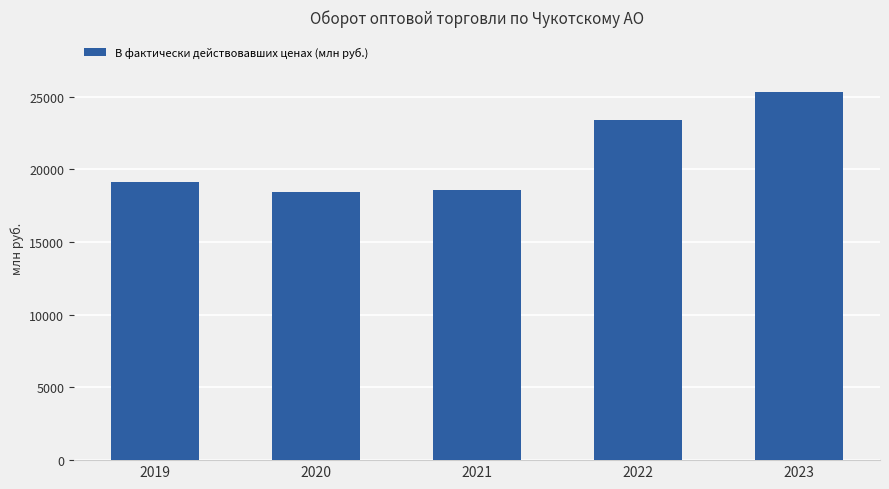

Reading left to right, transcribe all the data shown in this chart.

19132.1	18438.8	18565.8	23395.3	25329.7